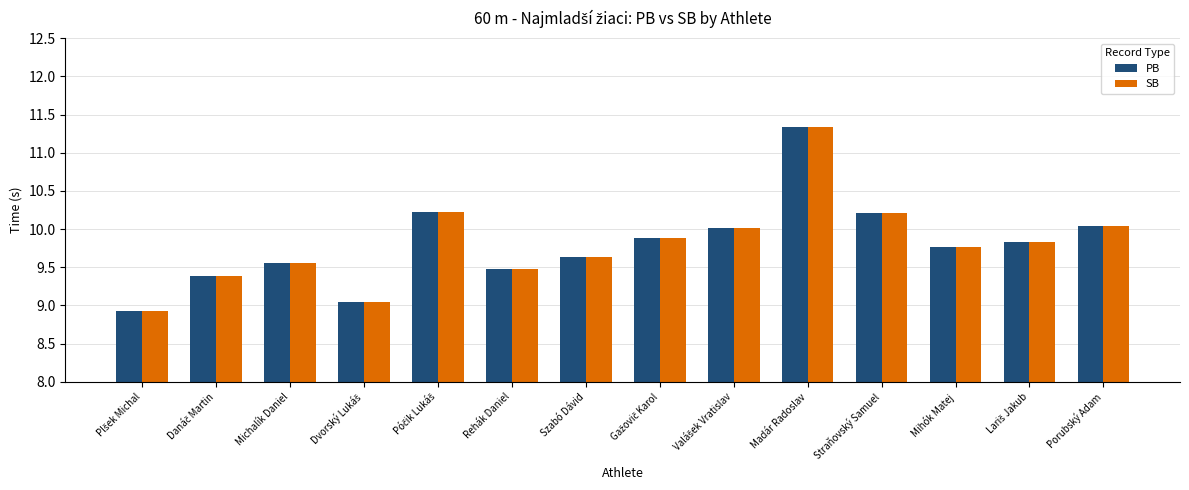

What is the average value of the SB series?

9.8